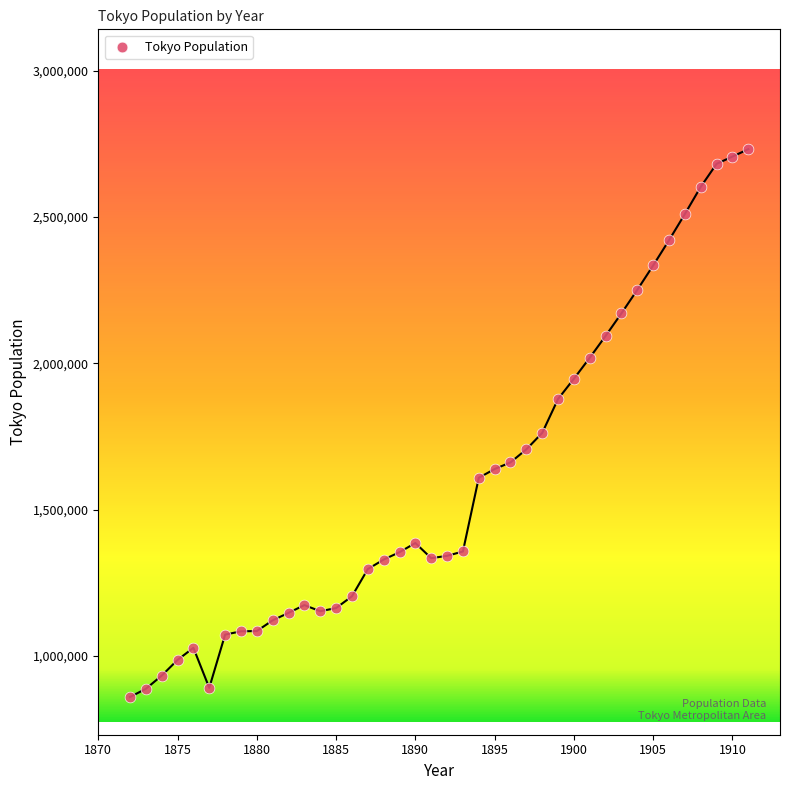

What Y value in the scatter plot is closest to 1795672?

1762100